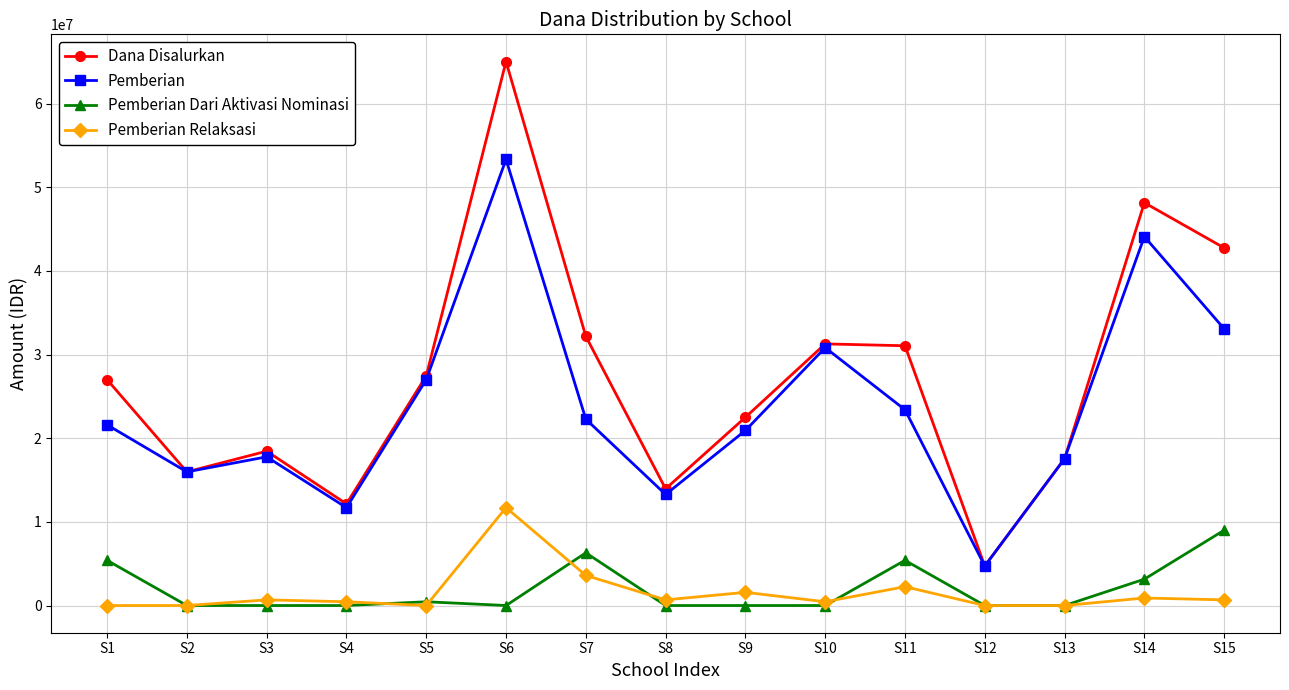

Is the value of Dana Disalurkan at S8 greater than the value of Pemberian at S12?

Yes